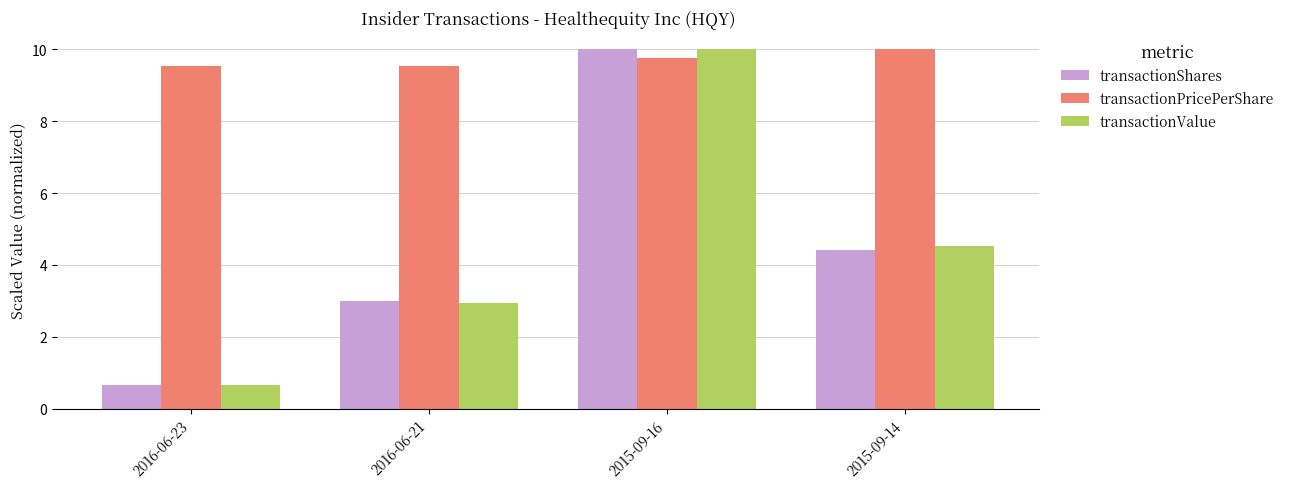

Which series changed the most between 2016-06-23 and 2015-09-16?

transactionValue